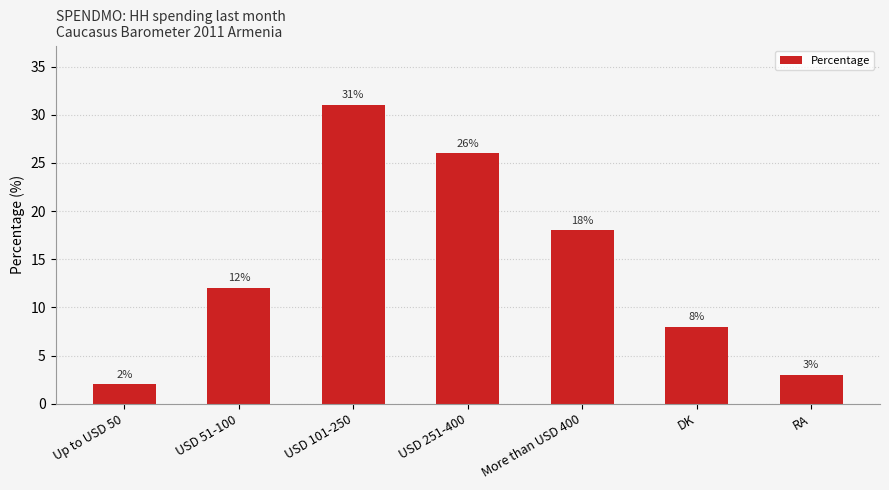

What is the label of the 7th bar from the right?

Up to USD 50